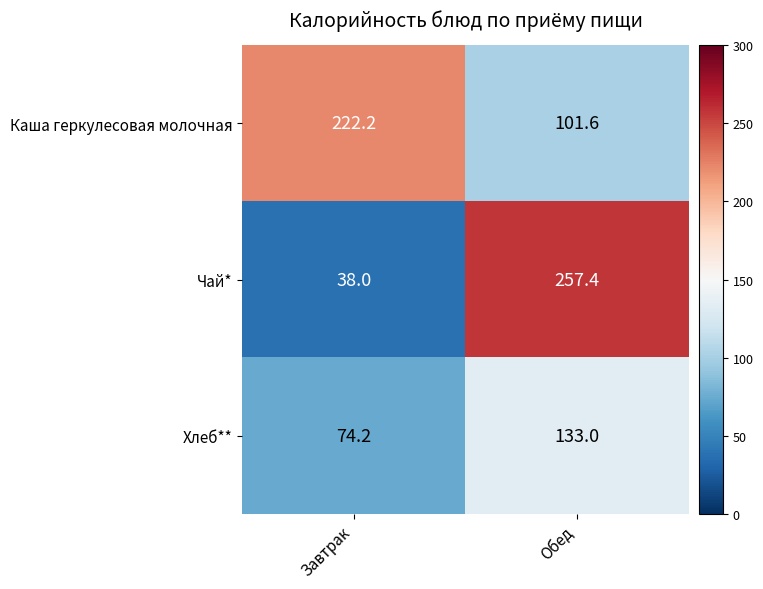

The value of Чай* at Обед is 169.3. True or false?

False